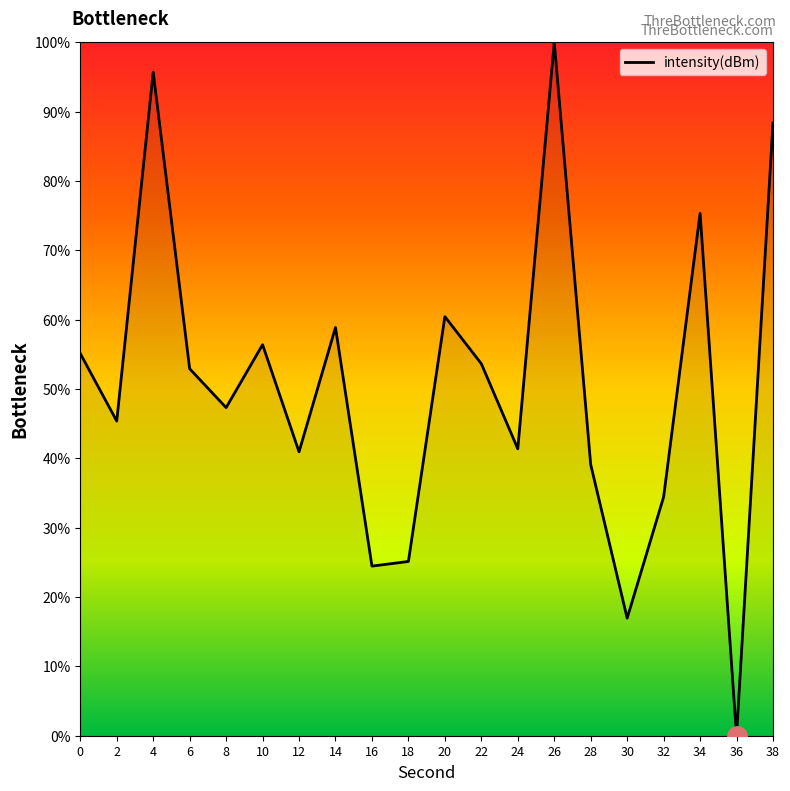

The chart shows a value of 32.7 at 16. True or false?

False